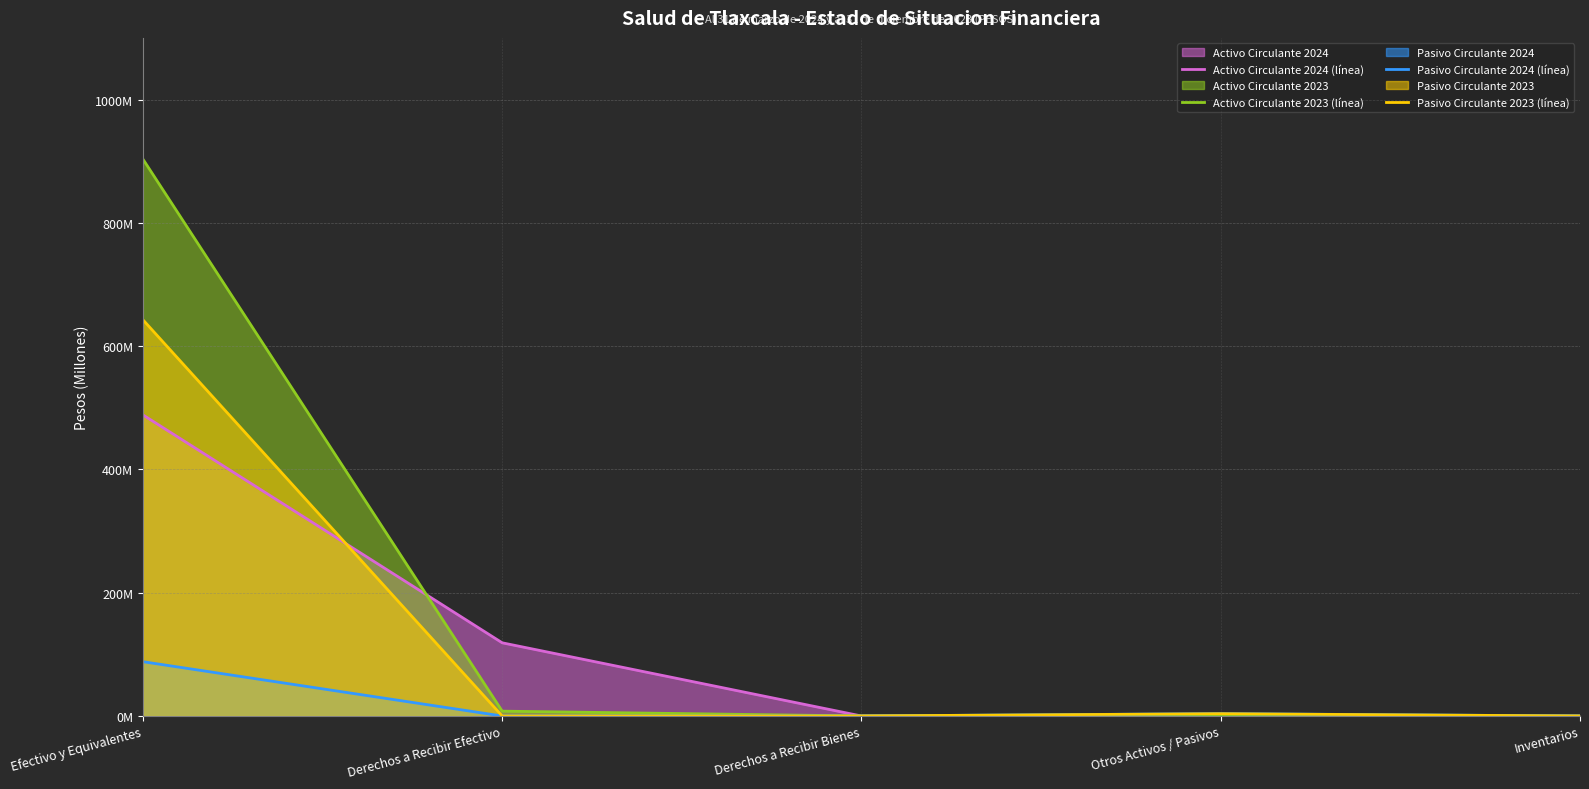

Which label corresponds to the smallest value in the chart?

Derechos a Recibir Bienes